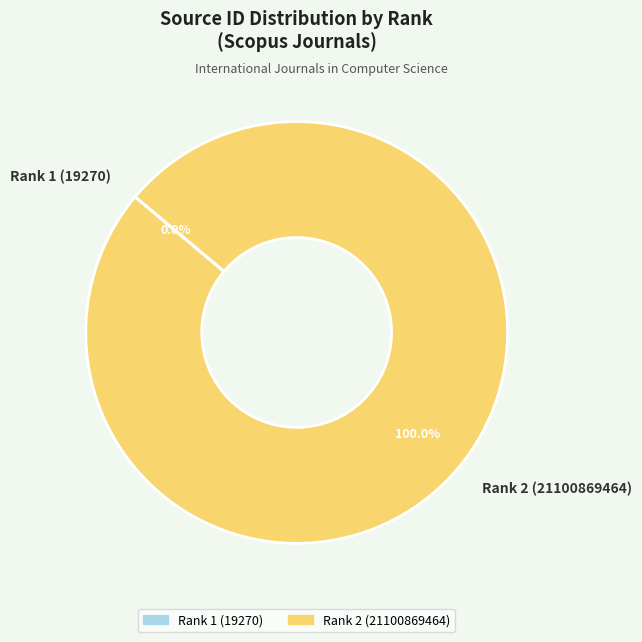

Does any single category account for the majority?

Yes